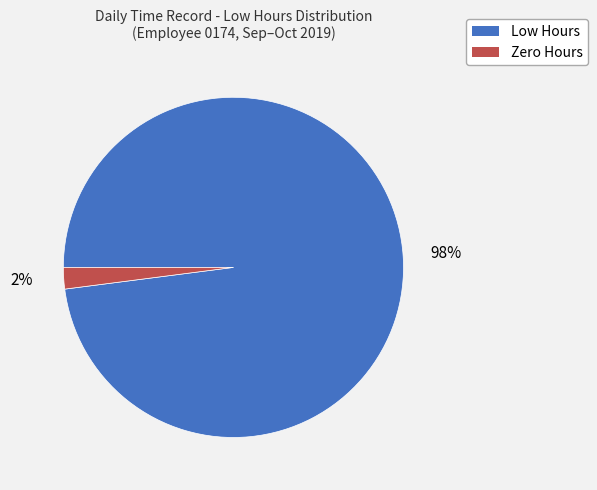

True or false: Low Hours accounts for 98% of the total.

True